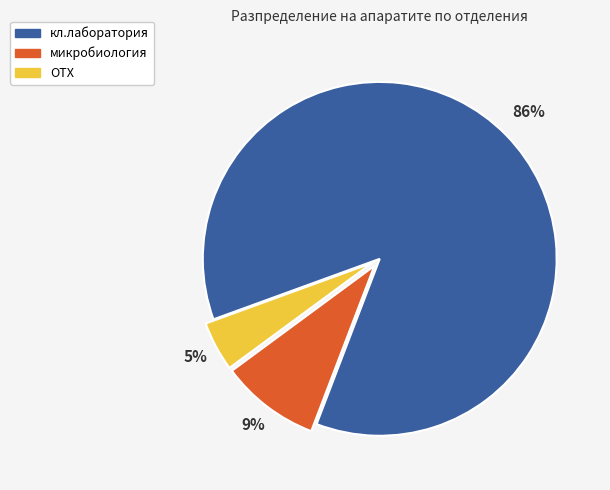

What is the largest slice in the pie chart?

кл.лаборатория